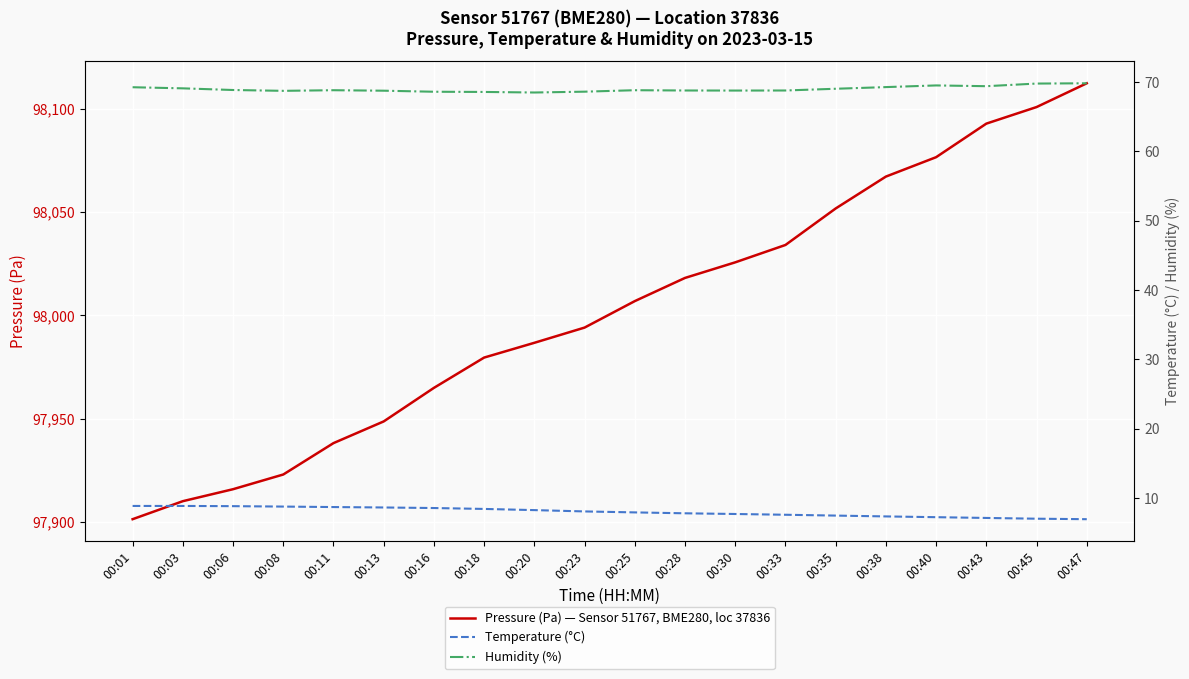

At 00:47, list the series in order from smallest to largest.

Temperature (°C), Humidity (%), Pressure (Pa) — Sensor 51767, BME280, loc 37836